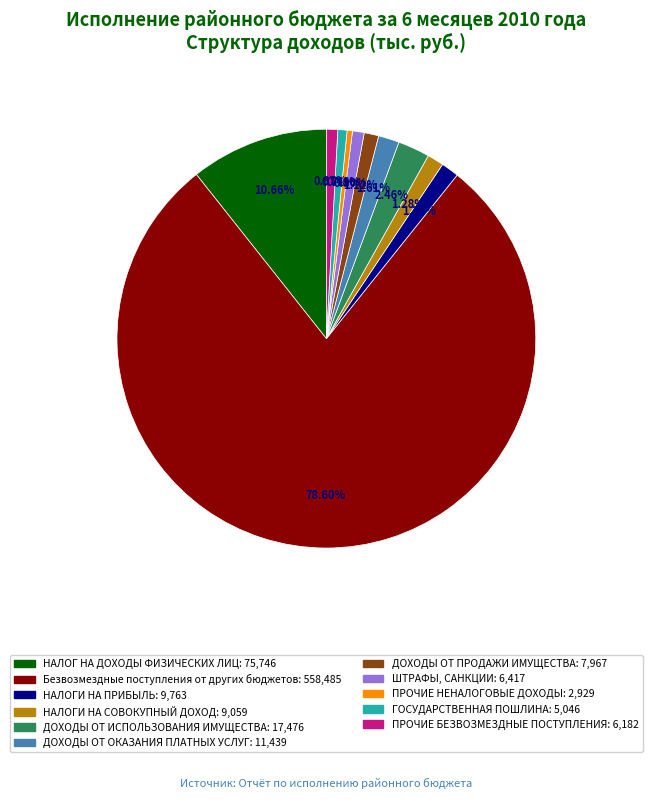

True or false: ДОХОДЫ ОТ ОКАЗАНИЯ ПЛАТНЫХ УСЛУГ accounts for 2% of the total.

True